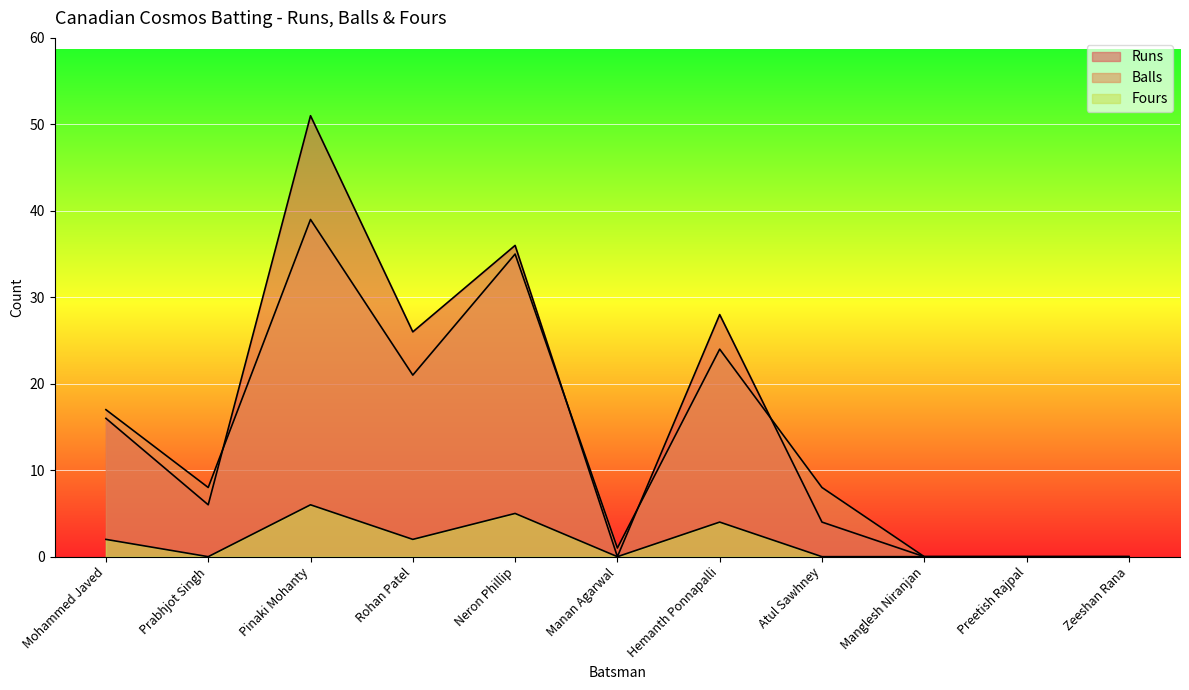

At which category does Fours reach its first local peak?

Pinaki Mohanty